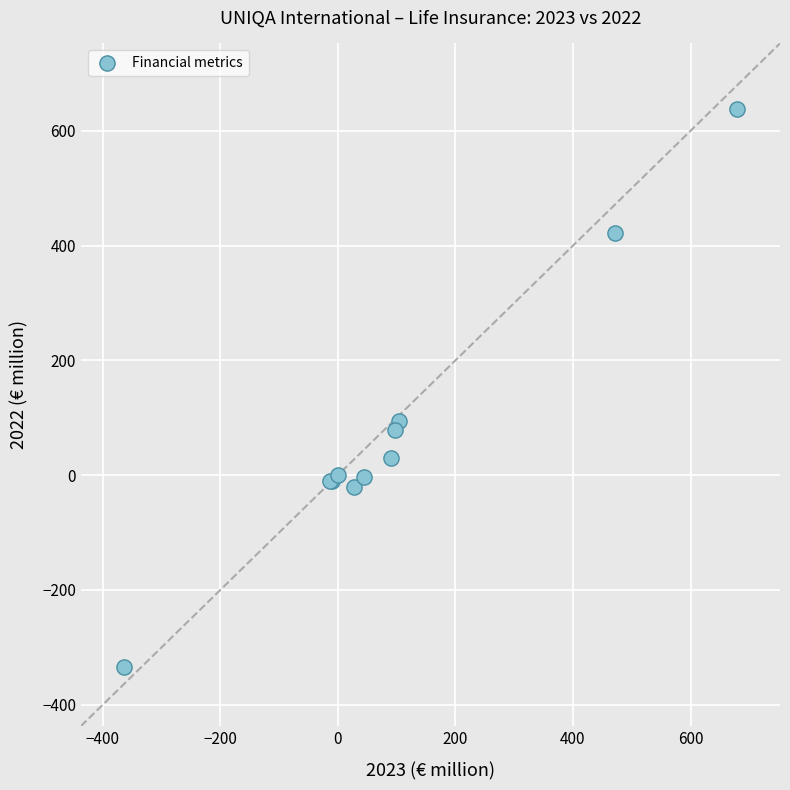

What Y value in the scatter plot is closest to 152?

94.2